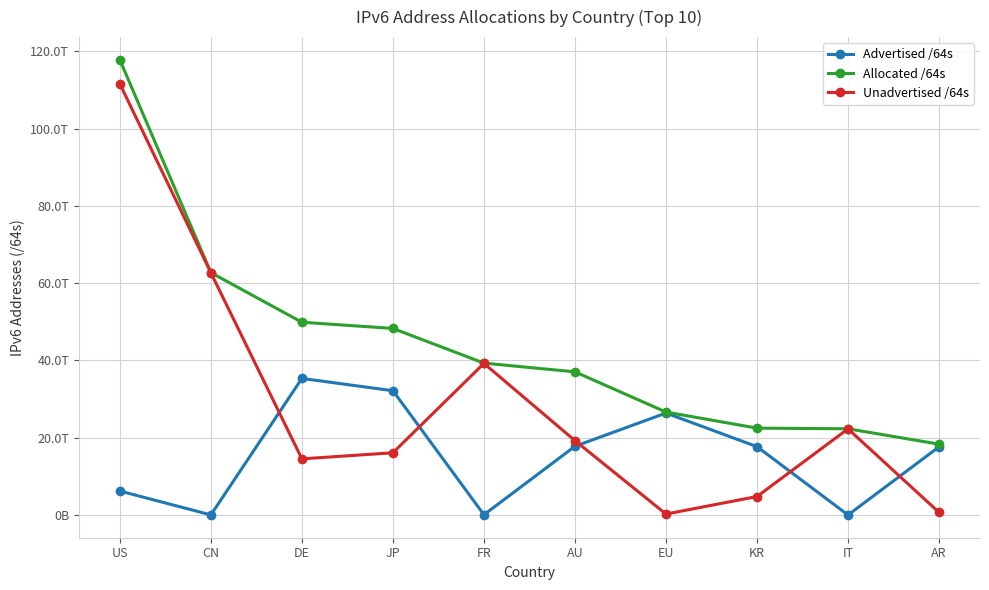

What are all the series names shown in the legend?

Advertised /64s, Allocated /64s, Unadvertised /64s